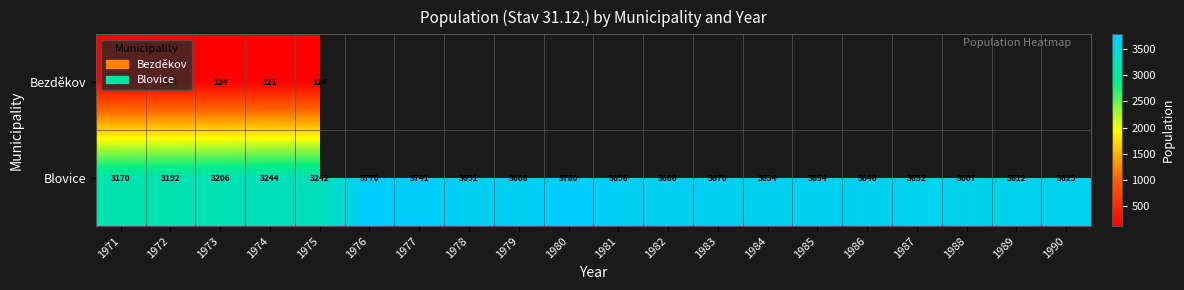

The value of Blovice at 1982 is 5232.6. True or false?

False